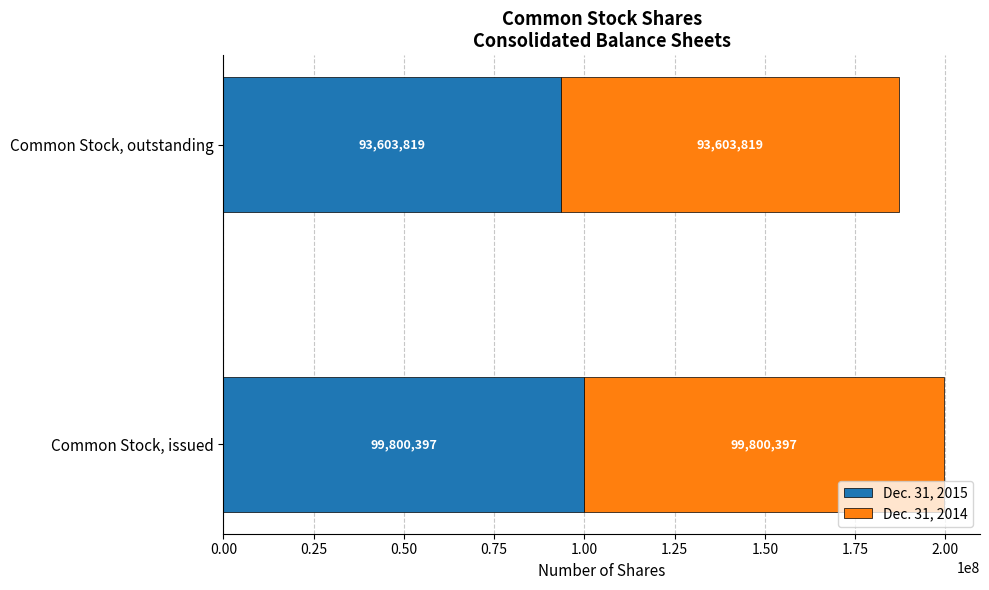

What is the minimum value for Dec. 31, 2015?

93603819